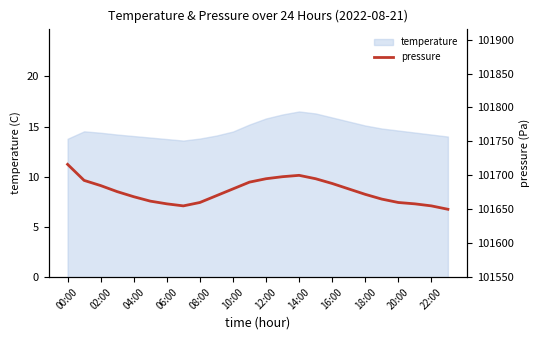

At which category does the chart reach its minimum across all series?

23